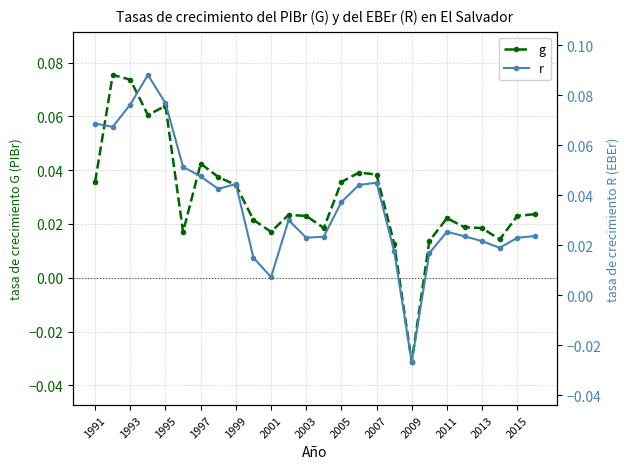

The g series shows 0.1 at 2007. True or false?

False